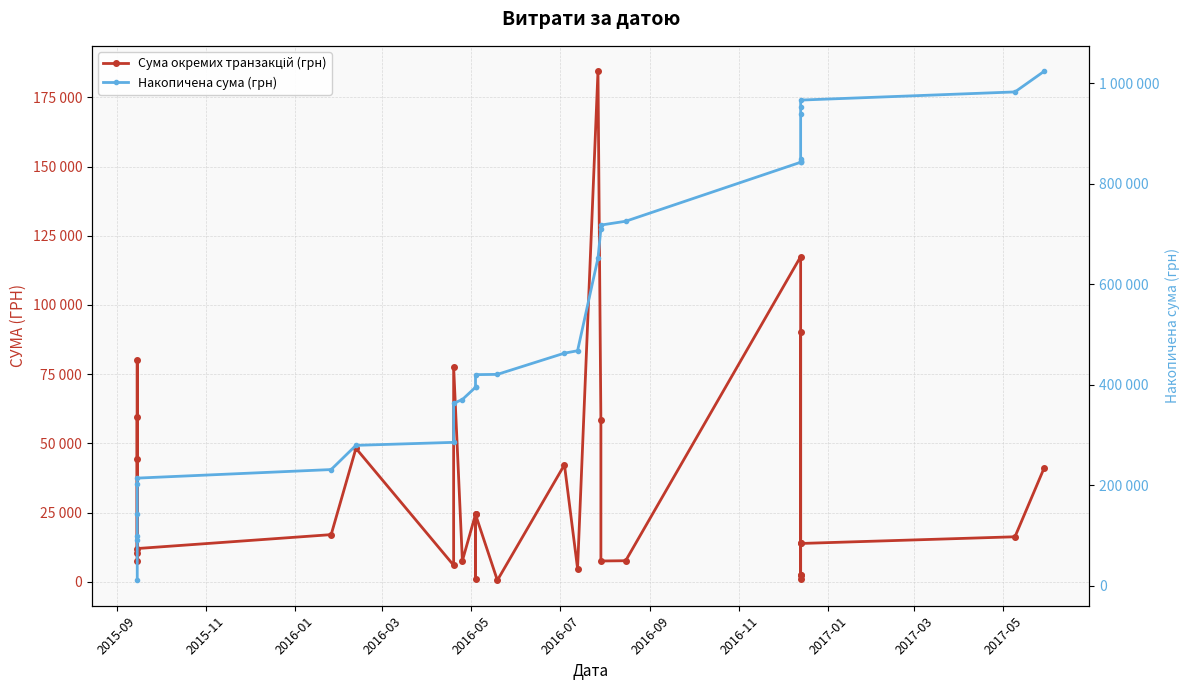

Rank the series by their average value, from highest to lowest.

Накопичена сума (грн), Сума окремих транзакцій (грн)